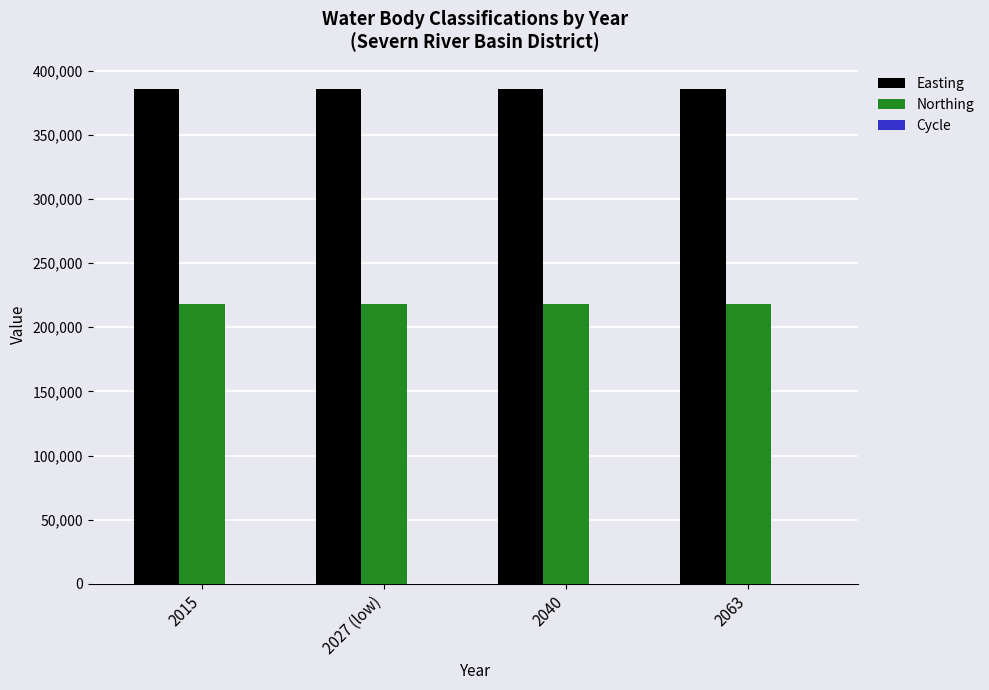

What is the sum of all Northing values?

872460